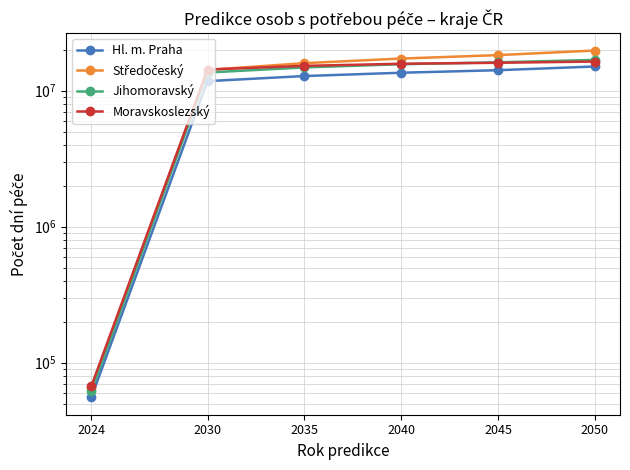

At which label does Jihomoravský first exceed 15631667?

2040